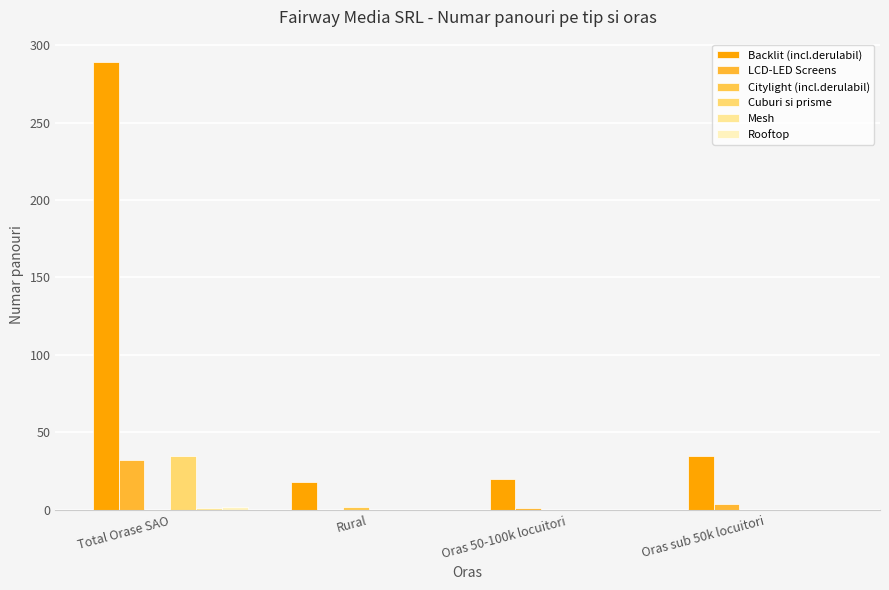

What is the sum of the Rooftop values at Total Orase SAO and Oras sub 50k locuitori?

2